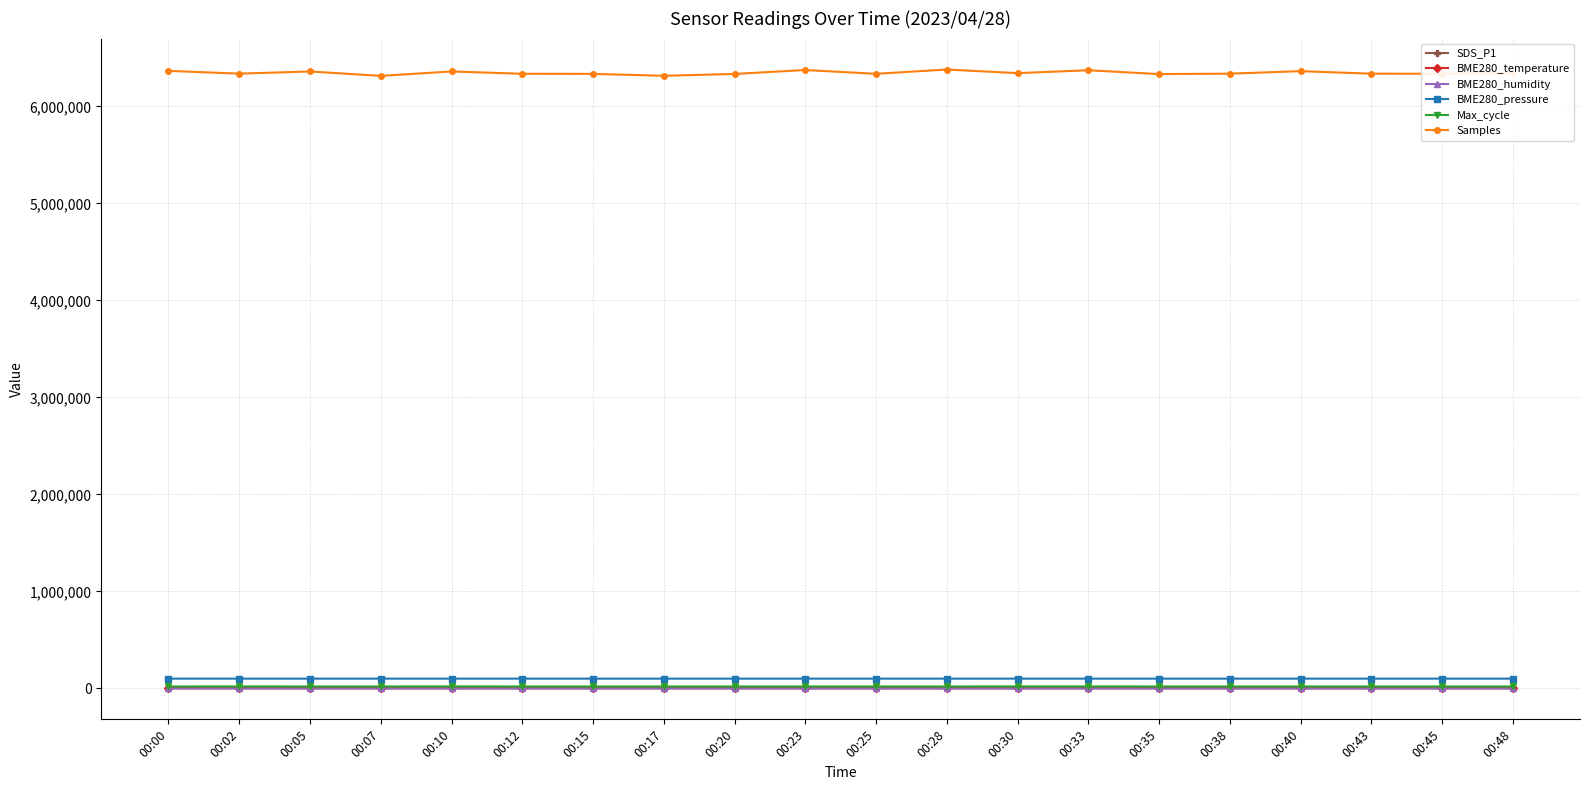

Is it true that BME280_humidity equals 52.5 at 00:33?

True